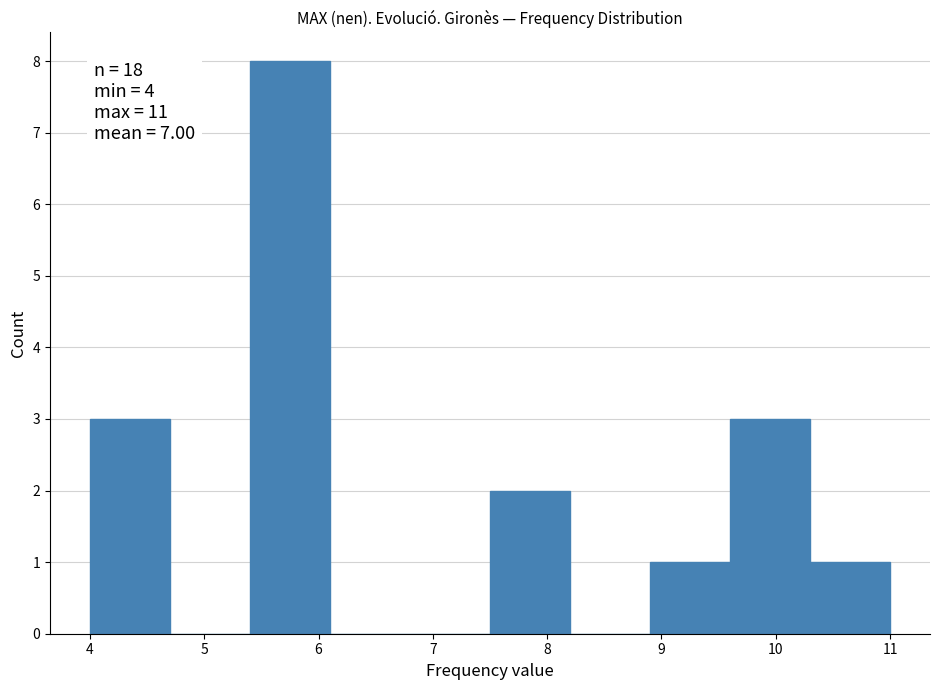

Over which range of the x-axis is the bar tallest?

5.4 to 6.1